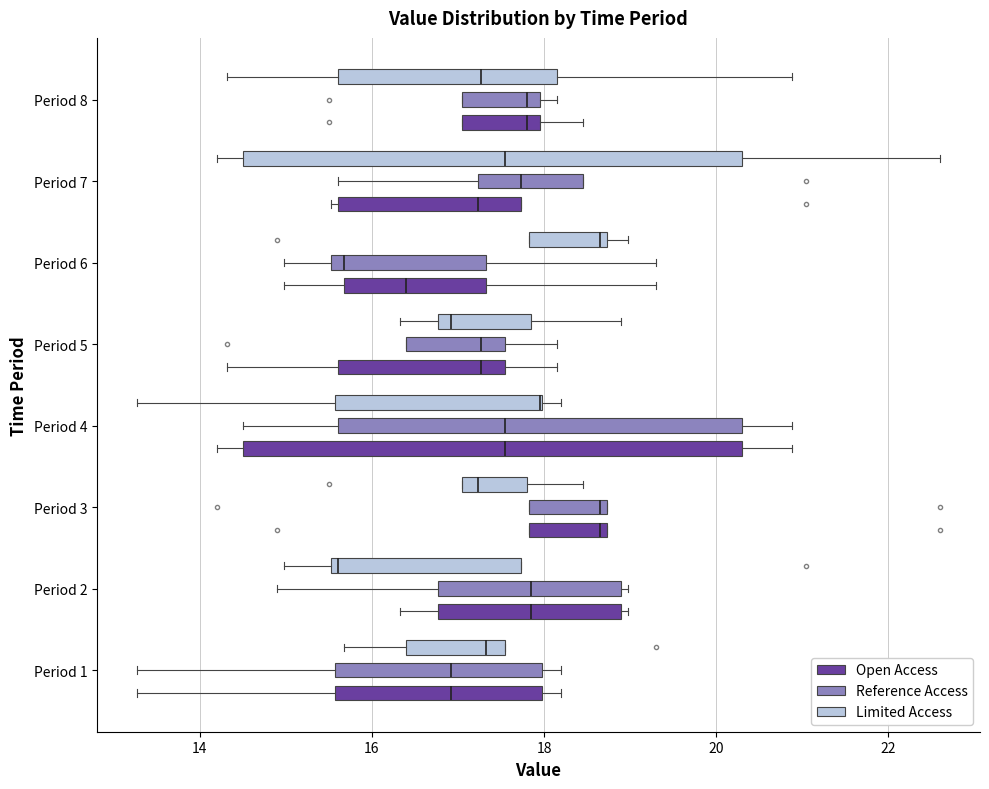

Reading bottom to top, transcribe this box plot: for each box, give where its median line is, the range the box spans, and where its two whiskers end, as read against the x-axis. The values are not printed on the chart, so give them approximately, as read against the axis.

Period 1 (Open Access): median 17.0, box 15.6 to 18.0, whiskers 13.2 to 18.2
Period 1 (Reference Access): median 17.0, box 15.6 to 18.0, whiskers 13.2 to 18.2
Period 1 (Limited Access): median 17.4, box 16.4 to 17.6, whiskers 15.6 to 17.6
Period 2 (Open Access): median 17.8, box 16.8 to 19.0, whiskers 16.4 to 19.0 (just right of the box's right edge)
Period 2 (Reference Access): median 17.8, box 16.8 to 19.0, whiskers 15.0 to 19.0 (just right of the box's right edge)
Period 2 (Limited Access): median 15.6 (just right of the box's left edge), box 15.6 to 17.8, whiskers 15.0 to 17.8
Period 3 (Open Access): median 18.6, box 17.8 to 18.8, whiskers 17.8 to 18.8
Period 3 (Reference Access): median 18.6, box 17.8 to 18.8, whiskers 17.8 to 18.8
Period 3 (Limited Access): median 17.2, box 17.0 to 17.8, whiskers 17.0 to 18.4
Period 4 (Open Access): median 17.6, box 14.6 to 20.4, whiskers 14.2 to 20.8
Period 4 (Reference Access): median 17.6, box 15.6 to 20.4, whiskers 14.6 to 20.8
Period 4 (Limited Access): median 18.0 (drawn on the box's right edge), box 15.6 to 18.0, whiskers 13.2 to 18.2
Period 5 (Open Access): median 17.2, box 15.6 to 17.6, whiskers 14.4 to 18.2
Period 5 (Reference Access): median 17.2, box 16.4 to 17.6, whiskers 16.4 to 18.2
Period 5 (Limited Access): median 17.0, box 16.8 to 17.8, whiskers 16.4 to 19.0
Period 6 (Open Access): median 16.4, box 15.6 to 17.4, whiskers 15.0 to 19.4
Period 6 (Reference Access): median 15.6 (just right of the box's left edge), box 15.6 to 17.4, whiskers 15.0 to 19.4
Period 6 (Limited Access): median 18.6, box 17.8 to 18.8, whiskers 17.8 to 19.0
Period 7 (Open Access): median 17.2, box 15.6 to 17.8, whiskers 15.6 (just left of the box's left edge) to 17.8
Period 7 (Reference Access): median 17.8, box 17.2 to 18.4, whiskers 15.6 to 18.4
Period 7 (Limited Access): median 17.6, box 14.6 to 20.4, whiskers 14.2 to 22.6
Period 8 (Open Access): median 17.8, box 17.0 to 18.0, whiskers 17.0 to 18.4
Period 8 (Reference Access): median 17.8, box 17.0 to 18.0, whiskers 17.0 to 18.2
Period 8 (Limited Access): median 17.2, box 15.6 to 18.2, whiskers 14.4 to 20.8